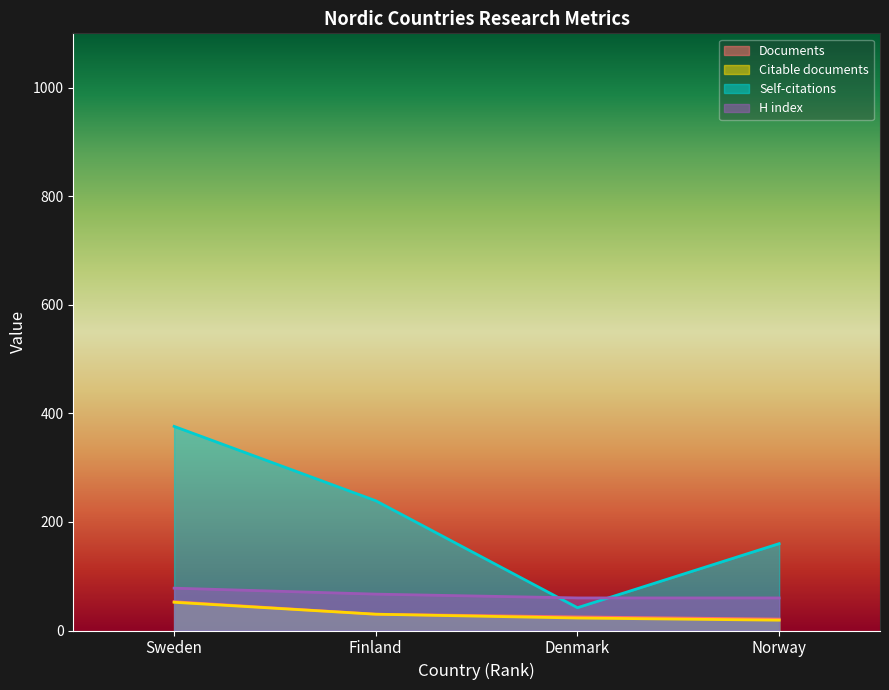

What is the difference between the highest and lowest values at Sweden?

324